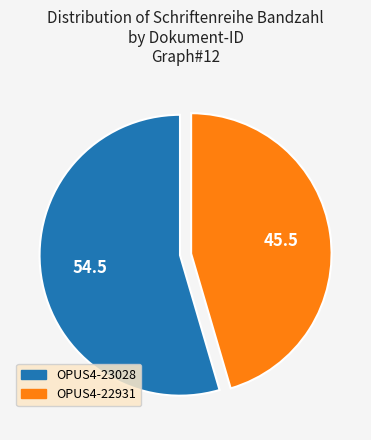

How many segments does this pie chart have?

2